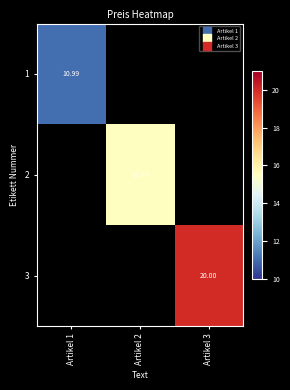

What is the greatest value displayed?

20.0